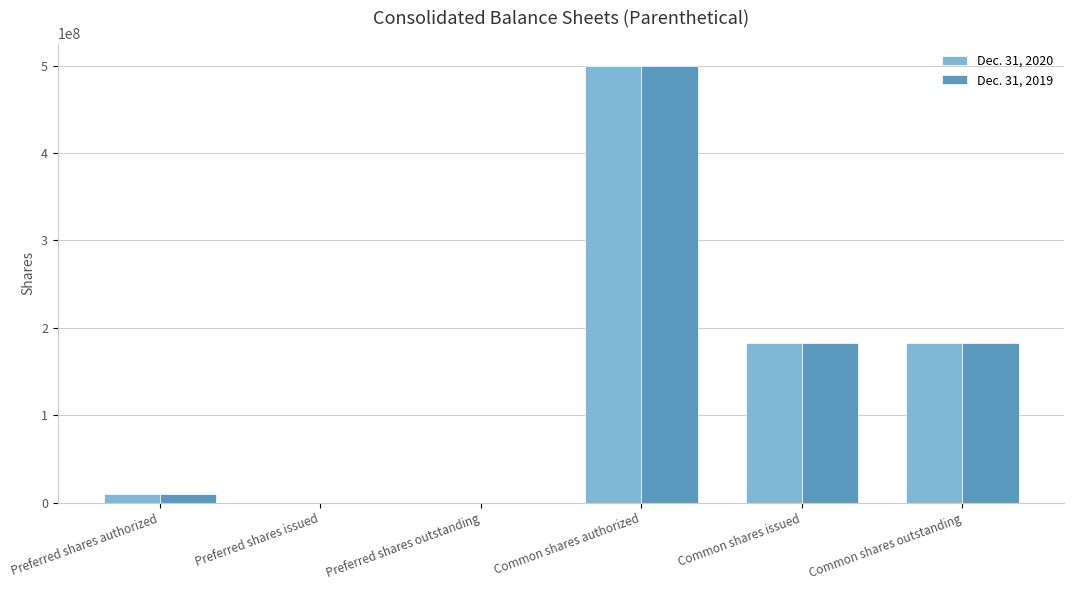

What is the total value across all series at Common shares issued?

364888532